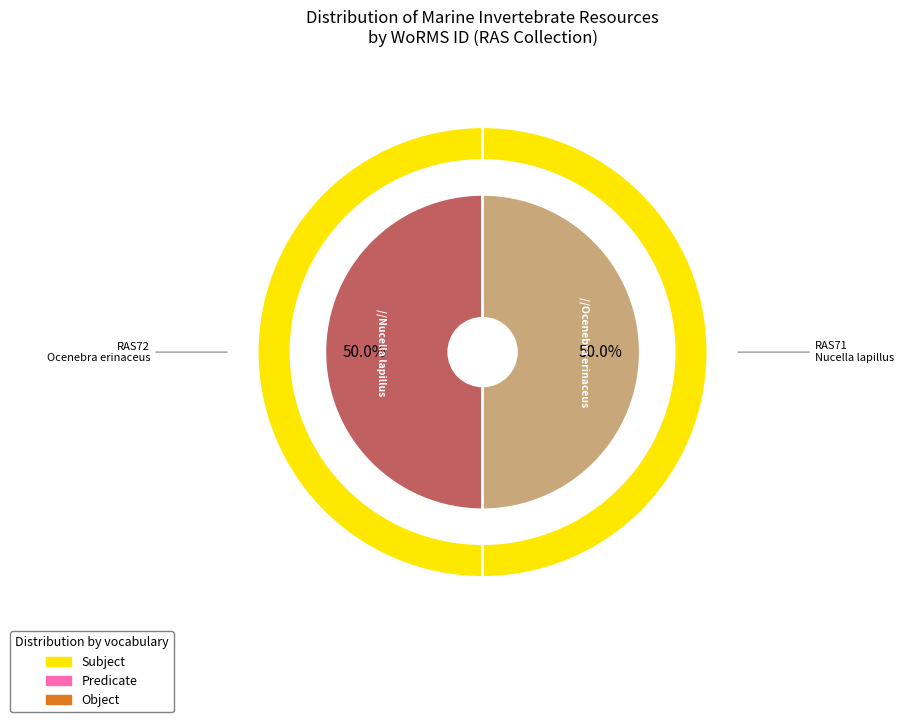

Rank the categories by value from highest to lowest.

Ocenebra erinaceus, Nucella lapillus